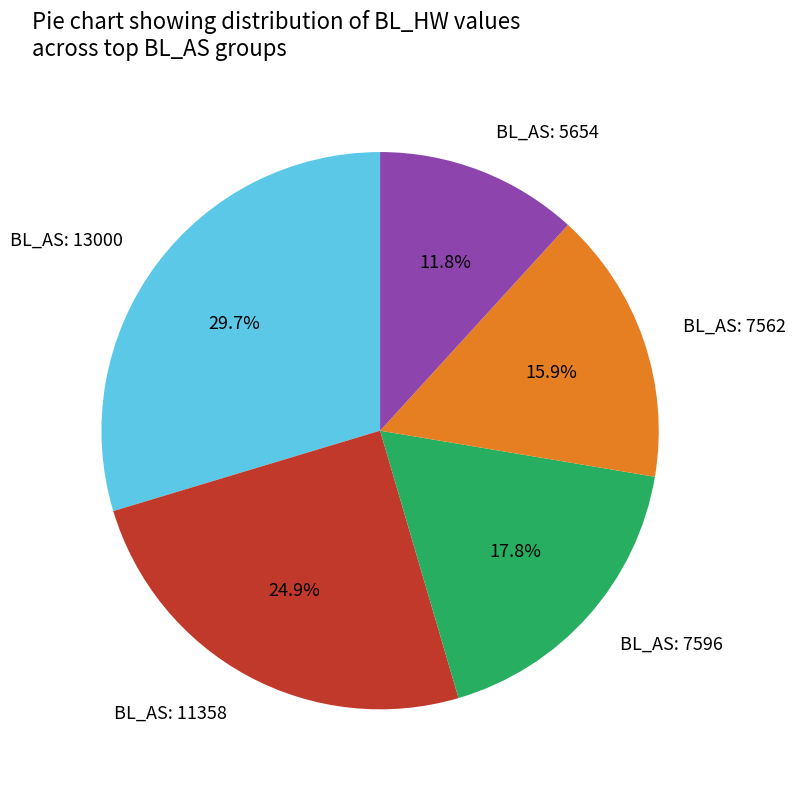

Combined, do BL_AS: 5654 and BL_AS: 7596 account for over 50%?

No